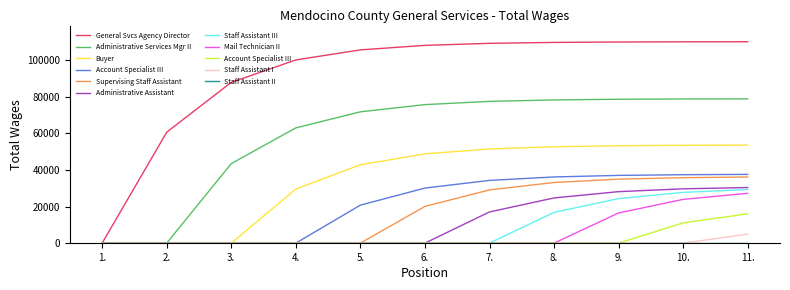

The value of Supervising Staff Assistant at 10. is 22886.5. True or false?

False